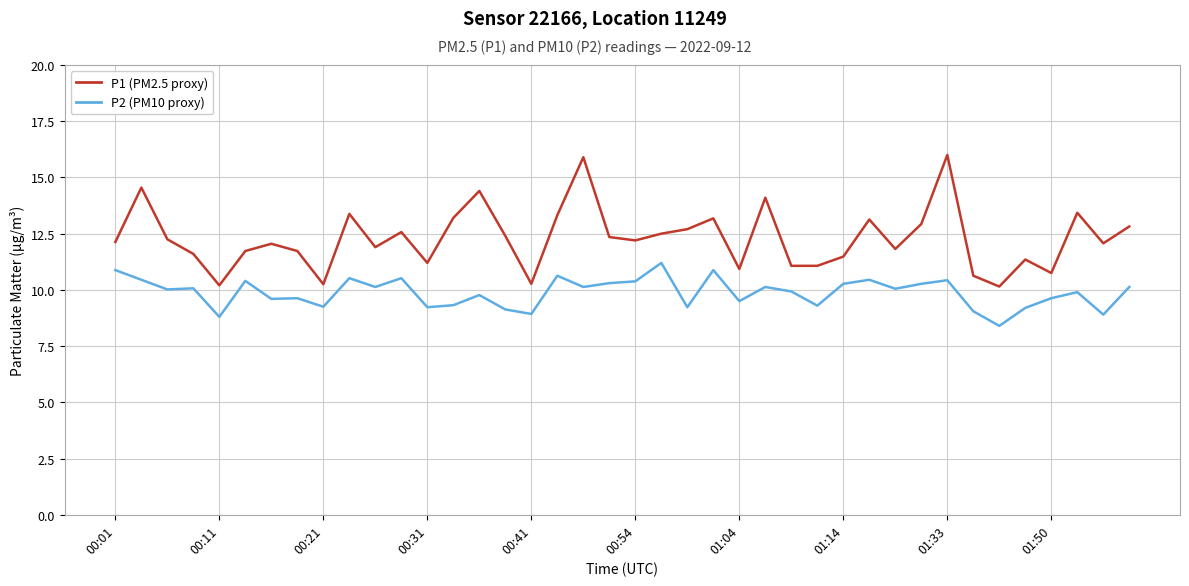

Is this an area chart (filled region under the line)?

No